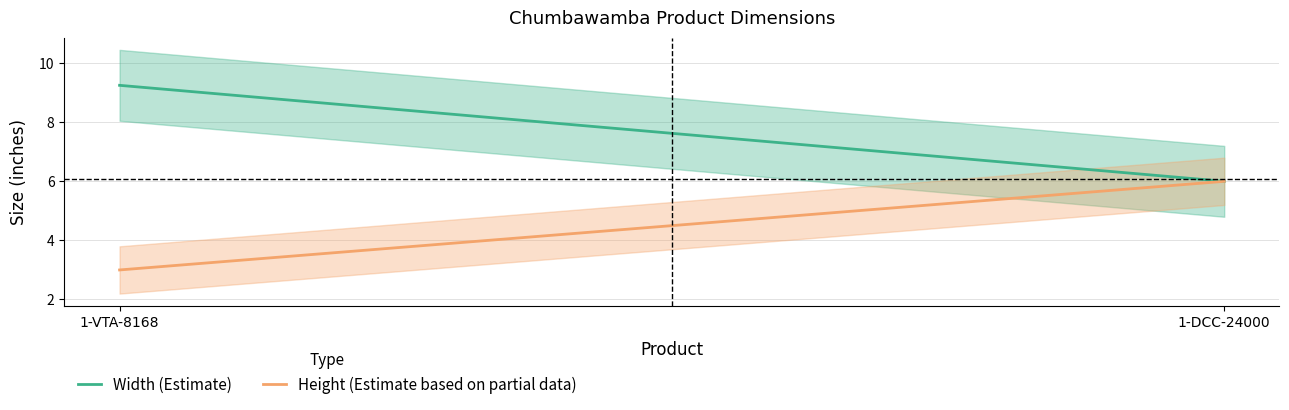

At which category is the sum across all series the highest?

1-VTA-8168